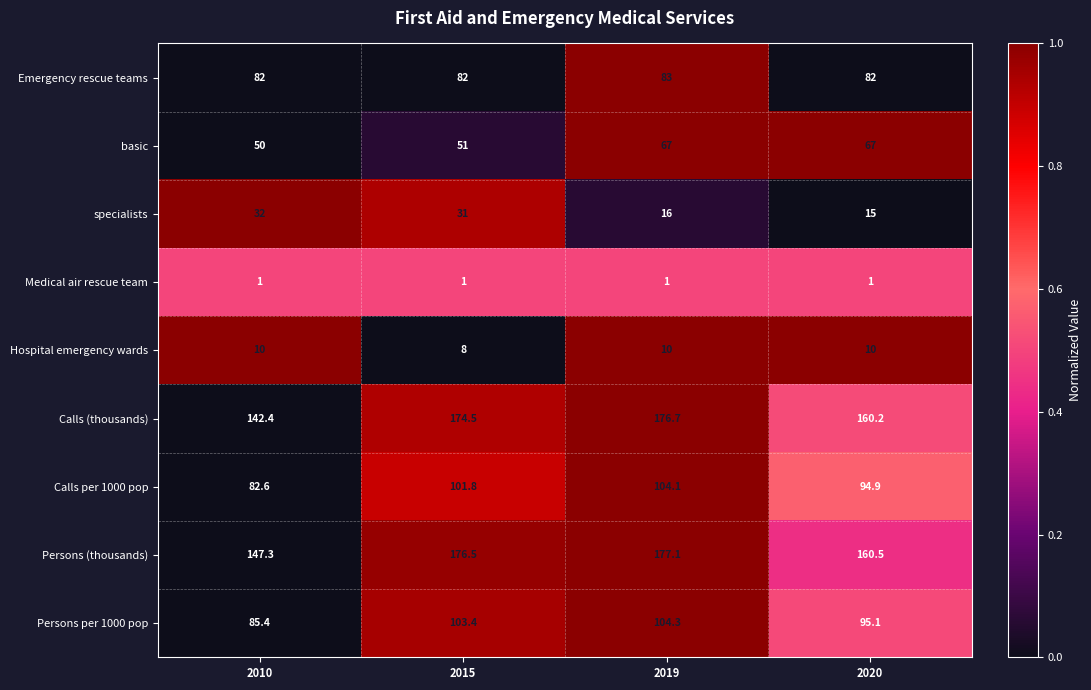

What is the sum of all Persons (thousands) values?

661.4